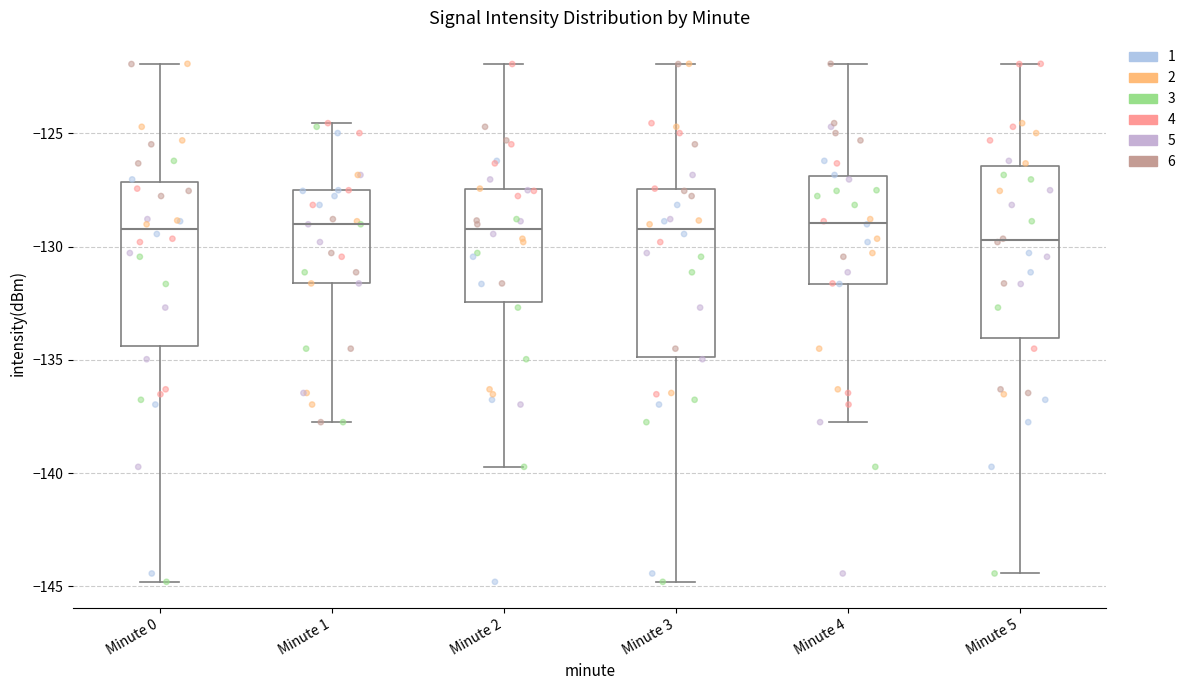

Reading left to right, read every box against the y-axis: the position of its median line, the range the box covers, and the ends of its whiskers. The values are not printed on the chart, so give them approximately, as read against the axis.

Minute 0: median -129.0, box -134.5 to -127.0, whiskers -145.0 to -122.0
Minute 1: median -129.0, box -131.5 to -127.5, whiskers -137.5 to -124.5
Minute 2: median -129.0, box -132.5 to -127.5, whiskers -139.5 to -122.0
Minute 3: median -129.0, box -135.0 to -127.5, whiskers -145.0 to -122.0
Minute 4: median -129.0, box -131.5 to -127.0, whiskers -137.5 to -122.0
Minute 5: median -129.5, box -134.0 to -126.5, whiskers -144.5 to -122.0